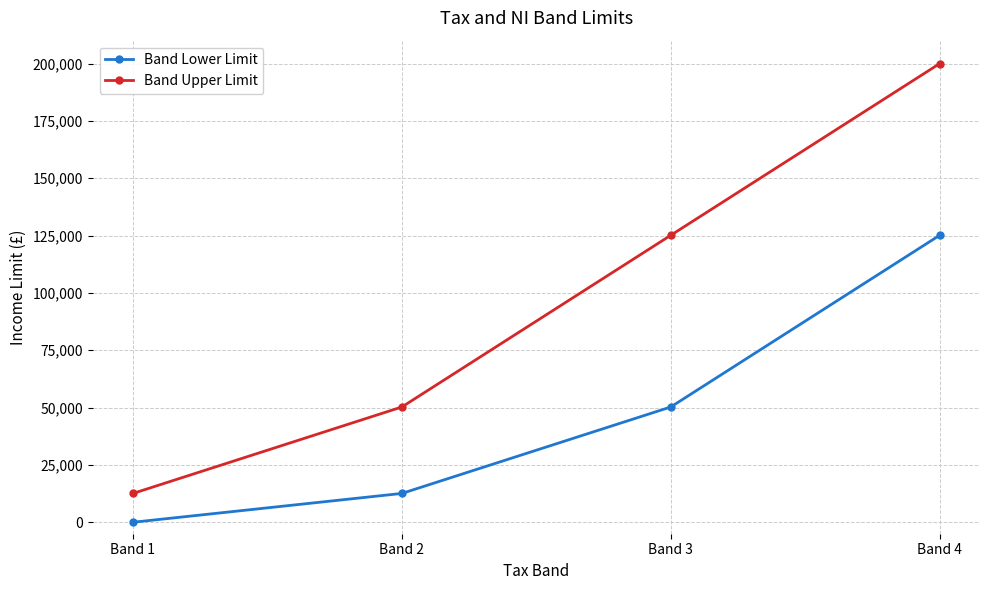

Which category has the highest value across all series?

Band 4